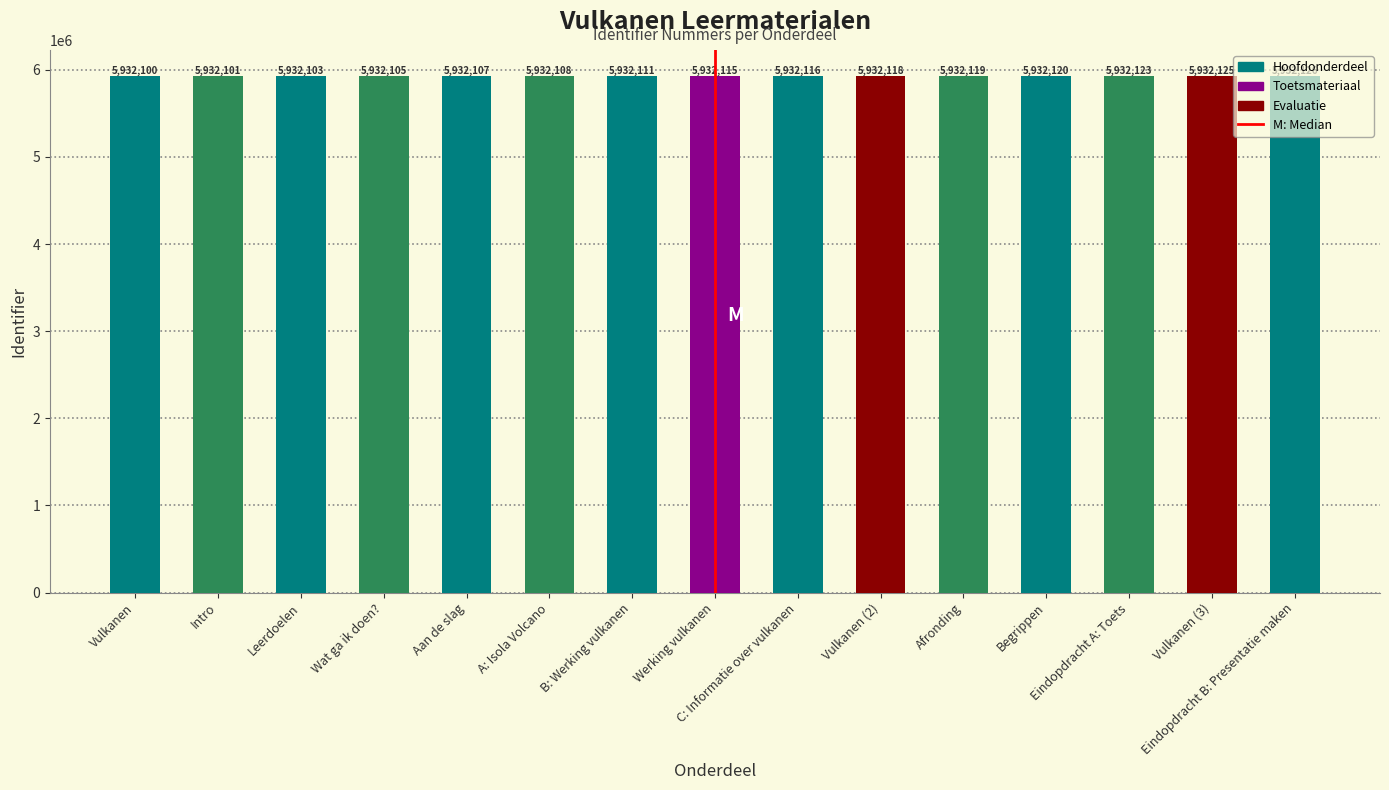

What is the change in value from Intro to A: Isola Volcano?

+7